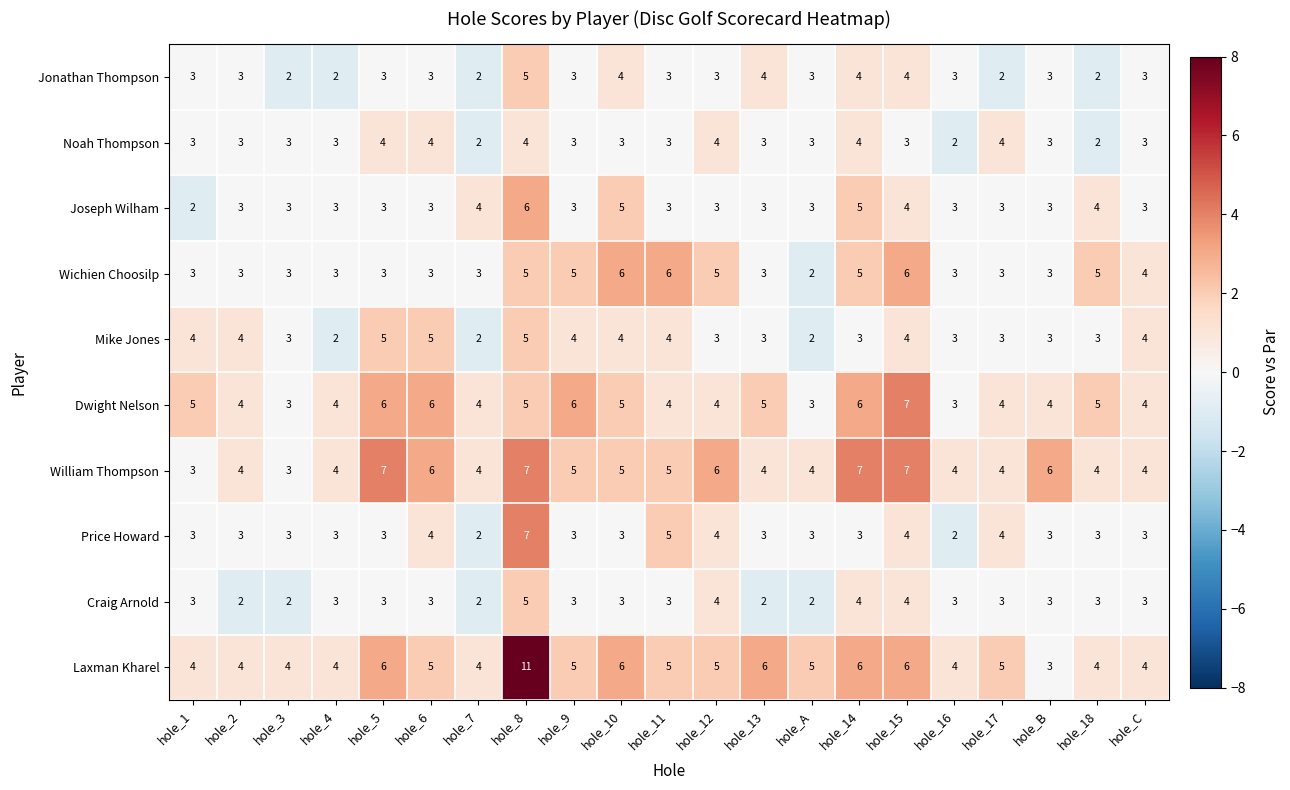

What is the difference between the highest and lowest values at hole_B?

3